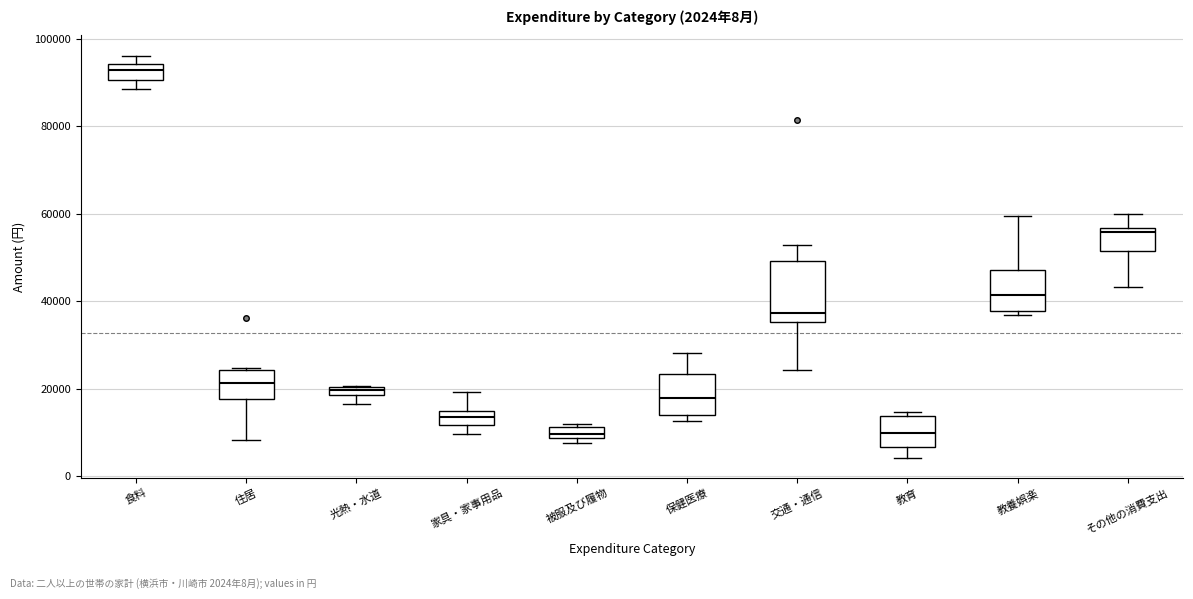

Comparing the boxes themselves (not the whiskers), which one is the tallest?

交通・通信